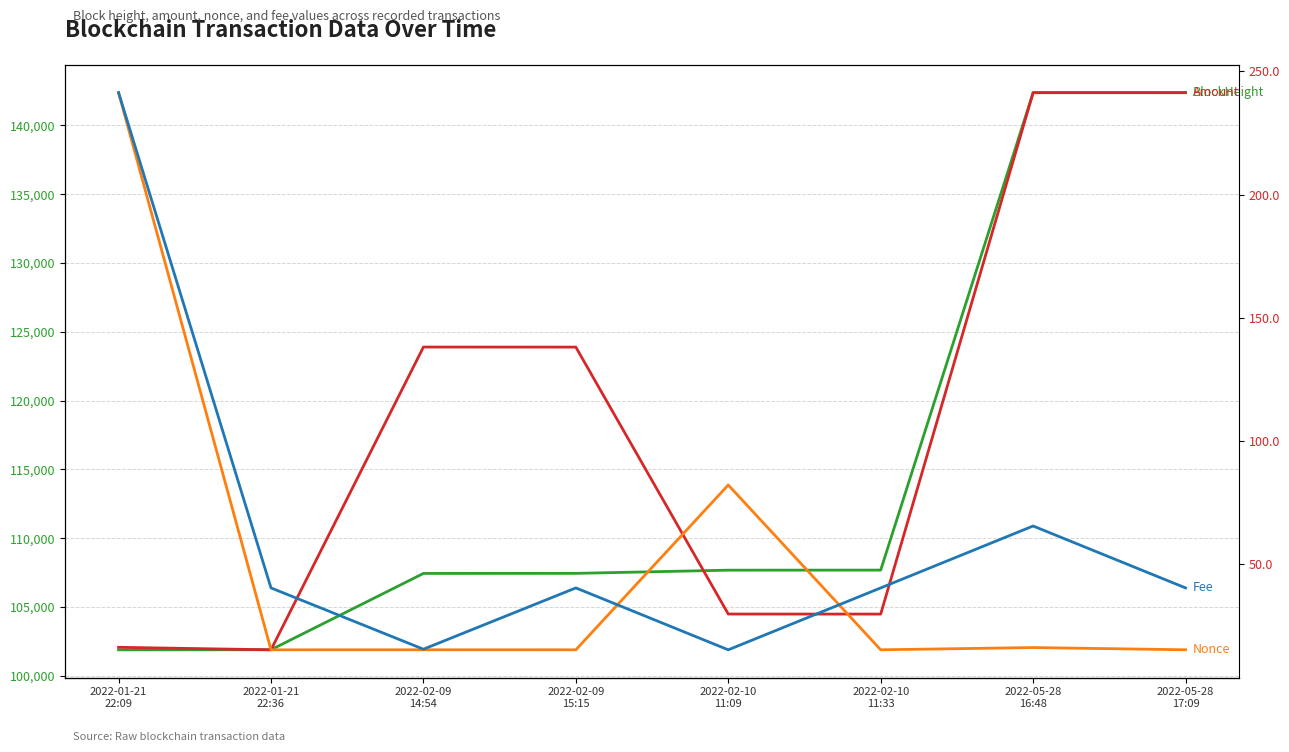

The Fee series shows 0.0 at 2022-05-28
17:09. True or false?

False